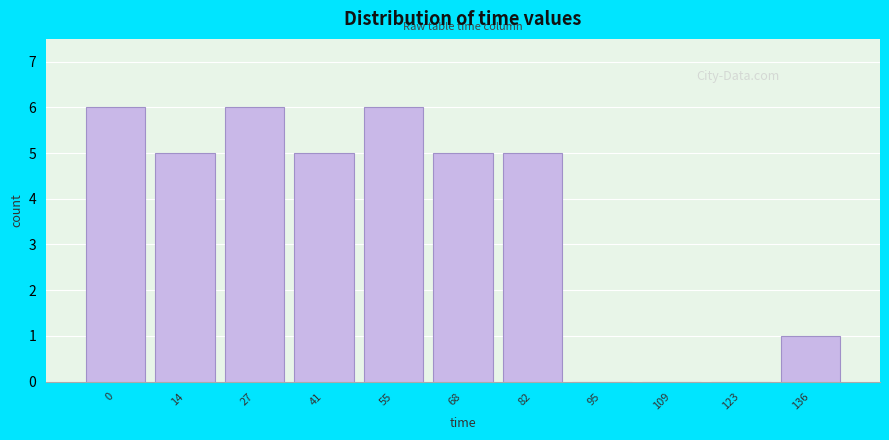

Reading left to right, transcribe all the data shown in this chart.

0=6	14=5	27=6	41=5	55=6	68=5	82=5	95=0	109=0	123=0	136=1